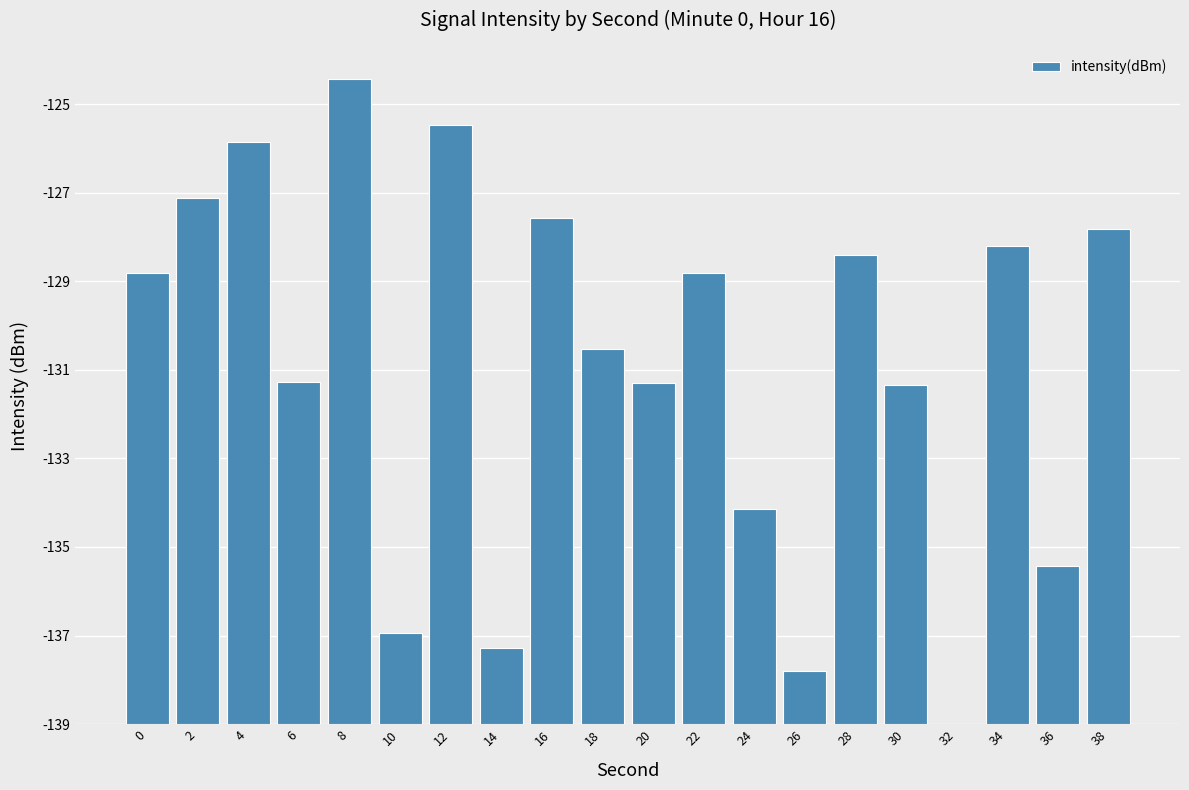

Between 4 and 12, which is larger?

12